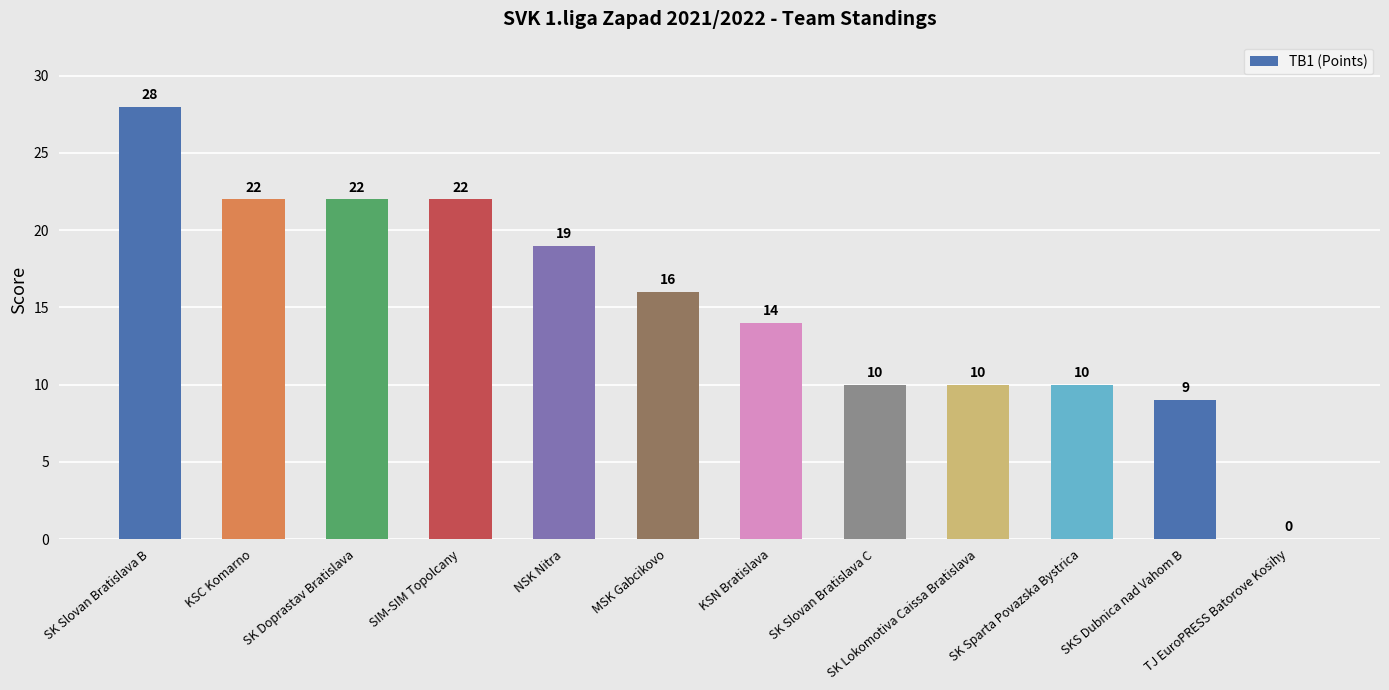

The value at SK Doprastav Bratislava is 31. True or false?

False